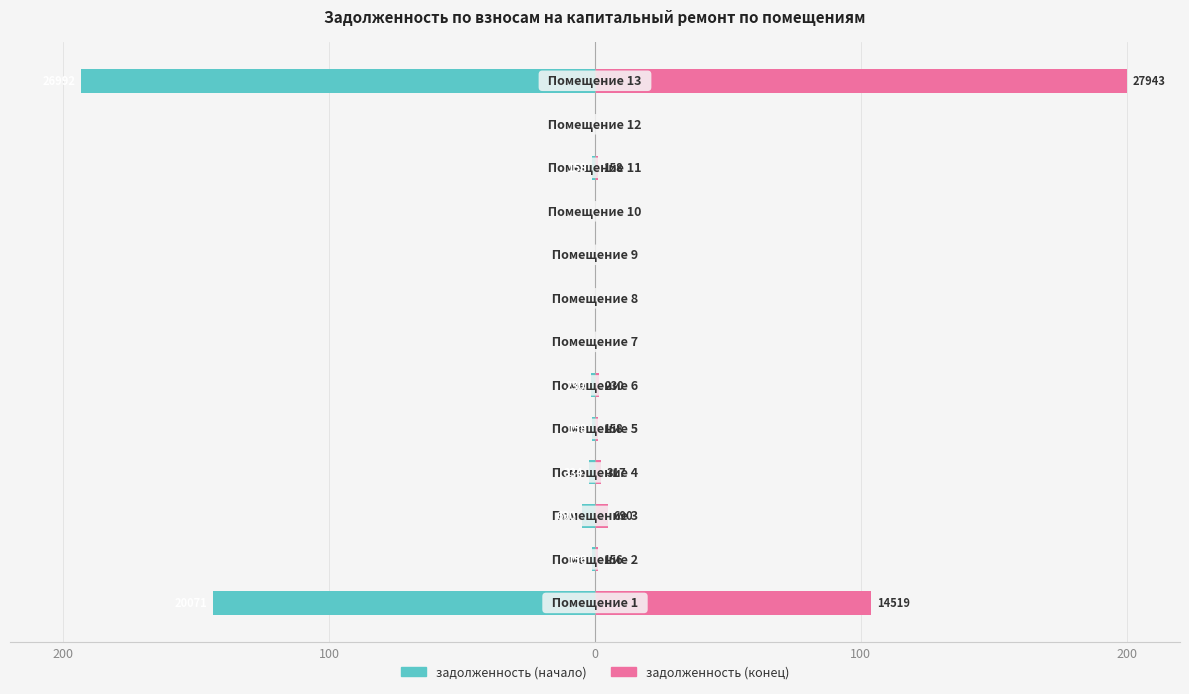

Is it true that задолженность (конец) equals 98.4 at 11?

False